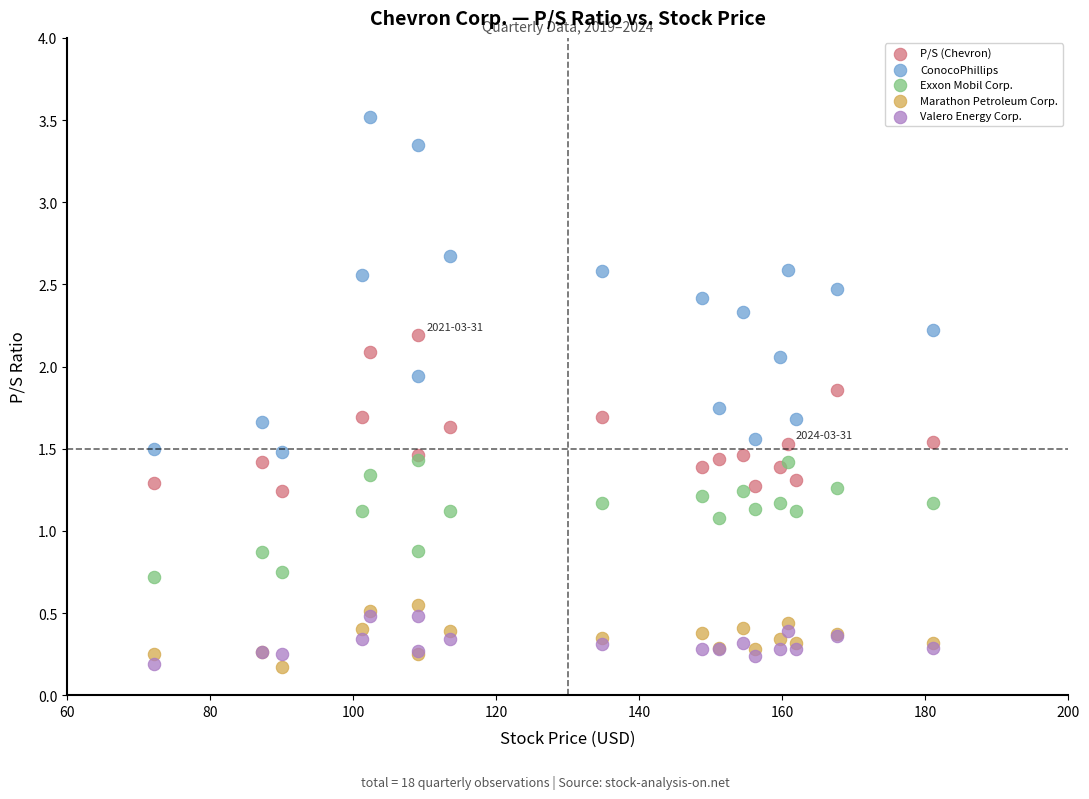

What are all the series names shown in the legend?

P/S (Chevron), ConocoPhillips, Exxon Mobil Corp., Marathon Petroleum Corp., Valero Energy Corp.